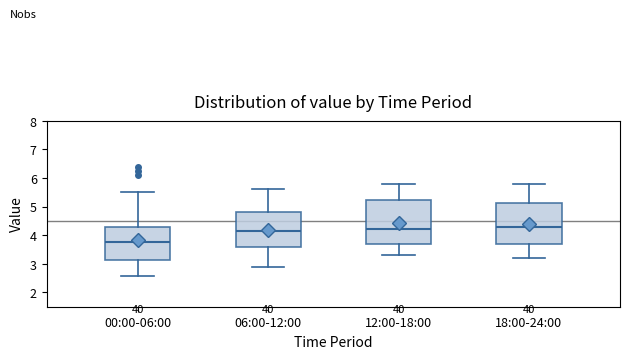

Reading left to right, transcribe this box plot: for each box, give where its median line is, the range the box spans, and where its two whiskers end, as read against the y-axis. The values are not printed on the chart, so give them approximately, as read against the axis.

00:00-06:00: median 3.8, box 3.1 to 4.3, whiskers 2.6 to 5.5
06:00-12:00: median 4.2, box 3.6 to 4.8, whiskers 2.9 to 5.6
12:00-18:00: median 4.2, box 3.7 to 5.2, whiskers 3.3 to 5.8
18:00-24:00: median 4.3, box 3.7 to 5.1, whiskers 3.2 to 5.8